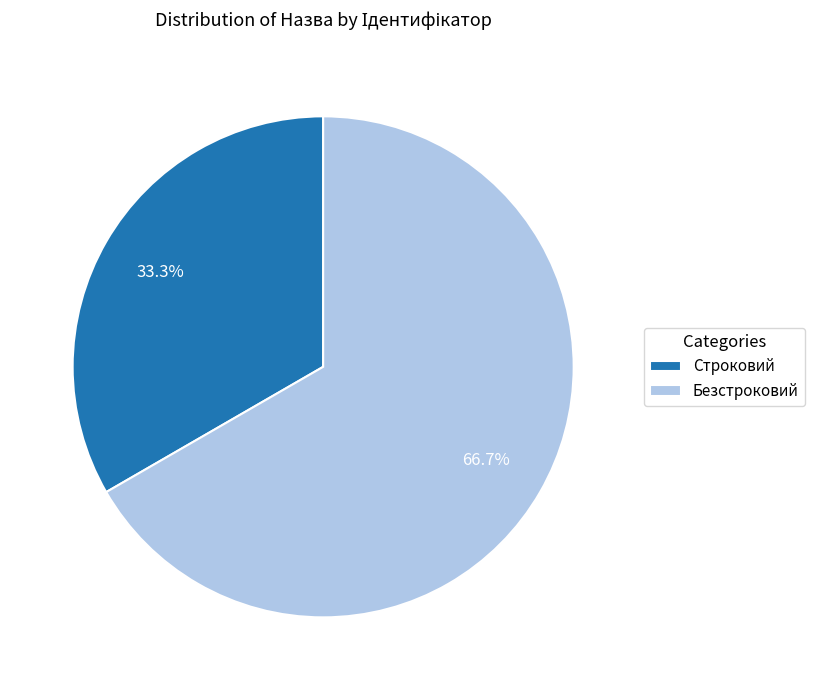

Which category has the biggest portion of the pie?

Безстроковий